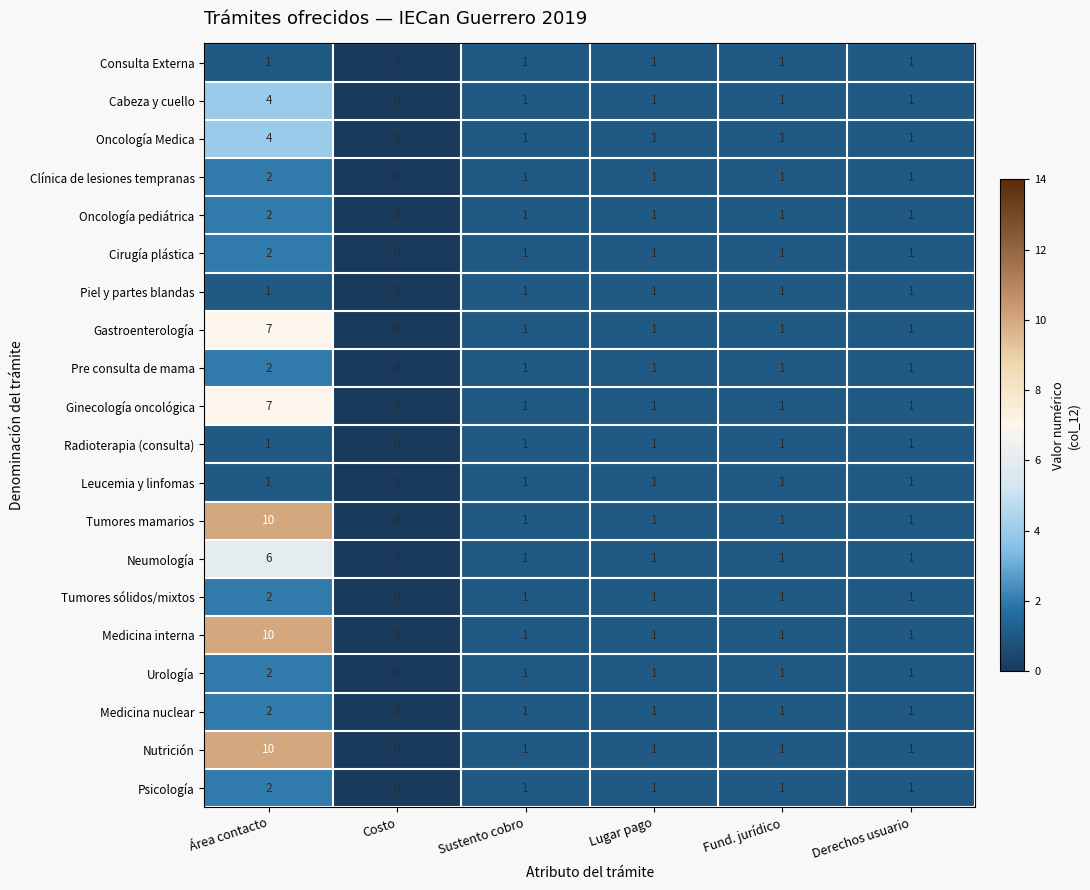

At which category is the sum across all series the highest?

Área contacto